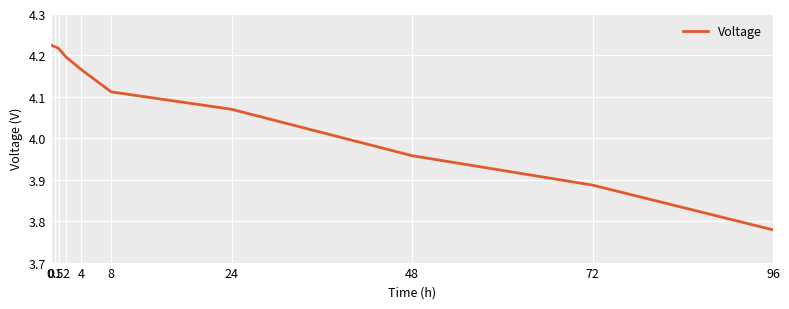

Does the chart display data point markers on the line(s)?

No